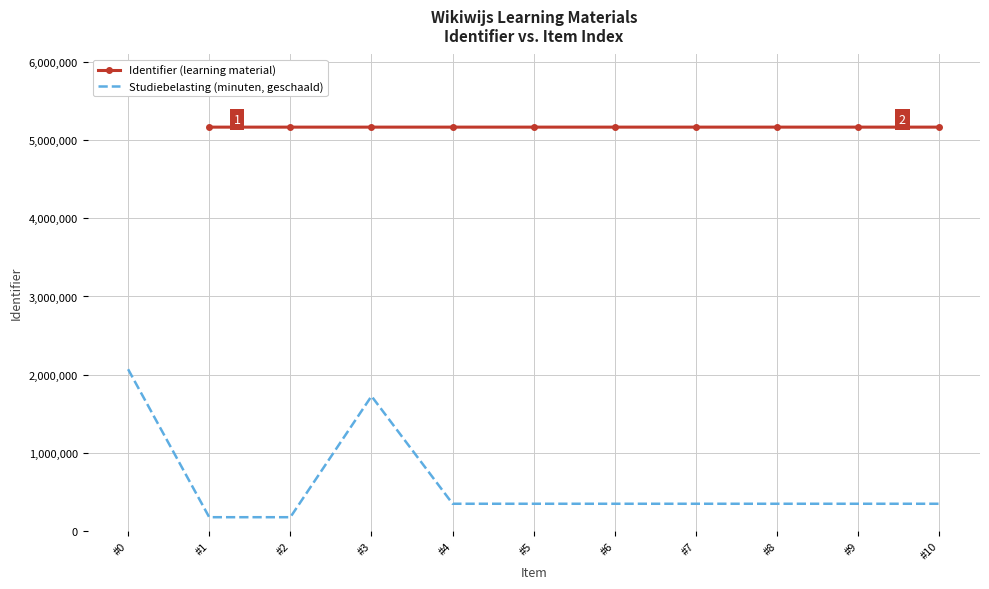

What is the value of the Identifier (learning material) point at the 6th from the left?

5169550